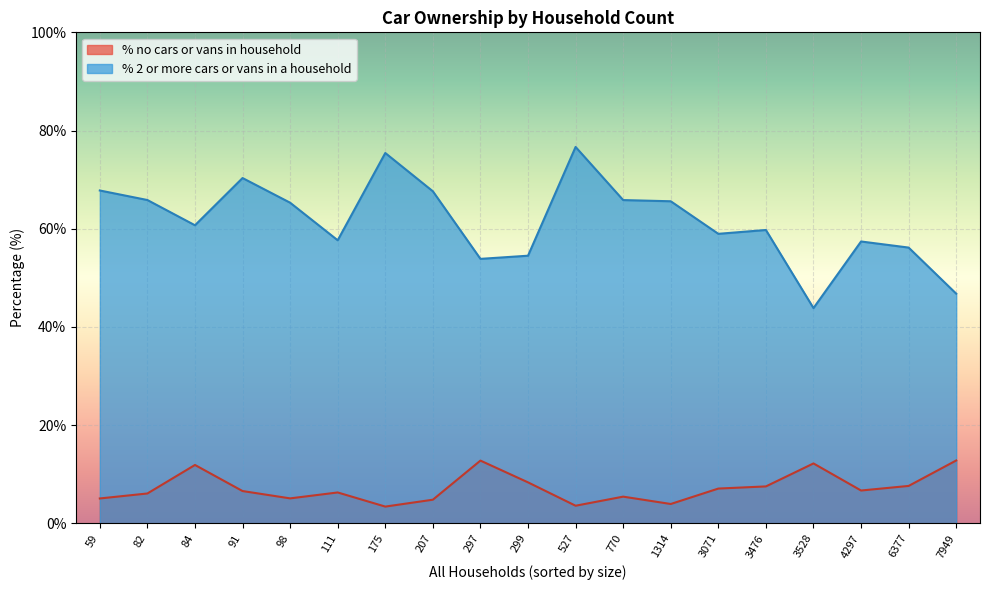

Reading left to right, extract all data points from this chart.

% no cars or vans in household: 299=8.4	1314=4.0	59=5.1	3071=7.1	4297=6.7	84=11.9	7949=12.8	98=5.1	91=6.6	175=3.4	527=3.6	207=4.8	111=6.3	297=12.8	3476=7.5	82=6.1	770=5.5	6377=7.6	3528=12.2
% 2 or more cars or vans in a household: 299=54.5	1314=65.6	59=67.8	3071=59.0	4297=57.4	84=60.7	7949=46.8	98=65.3	91=70.3	175=75.4	527=76.7	207=67.6	111=57.7	297=53.9	3476=59.8	82=65.9	770=65.8	6377=56.2	3528=43.8